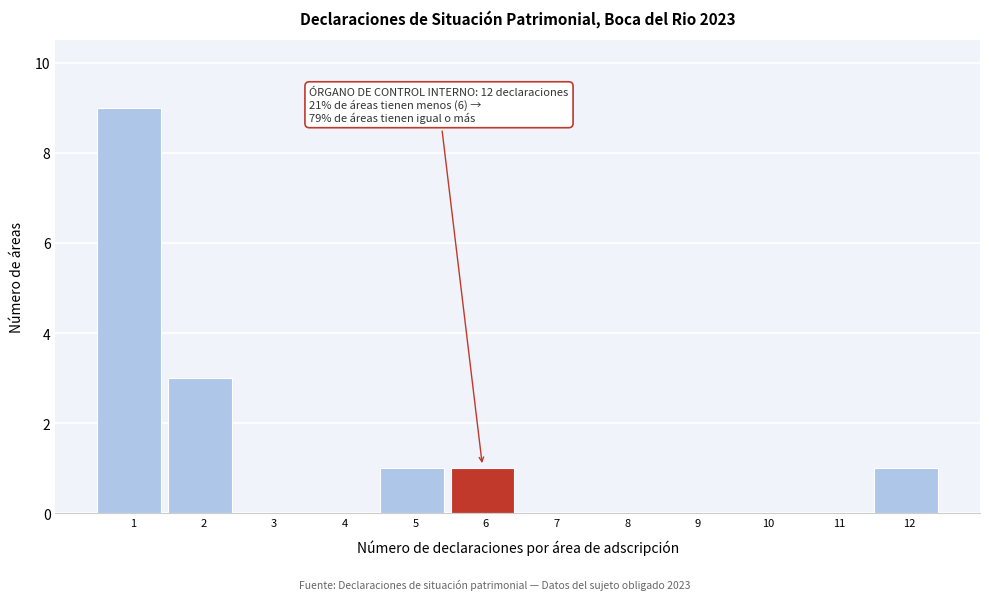

Reading right to left, transcribe all the data shown in this chart.

12=1	11=0	10=0	9=0	8=0	7=0	6=1	5=1	4=0	3=0	2=3	1=9